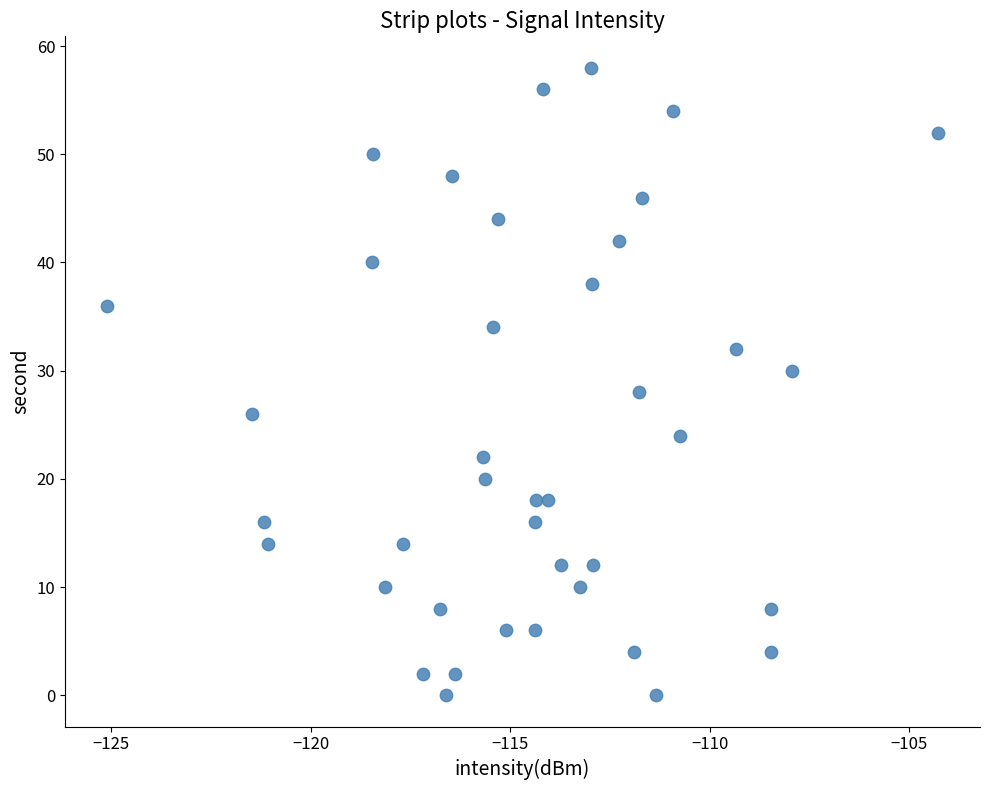

What is the range of Y values (max minus min)?

58